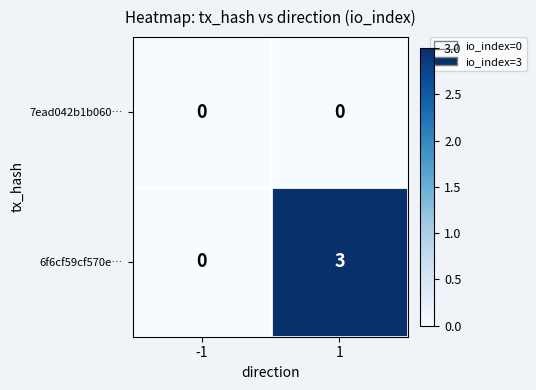

List the labels in order of 6f6cf59cf570e… value, smallest first.

-1, 1